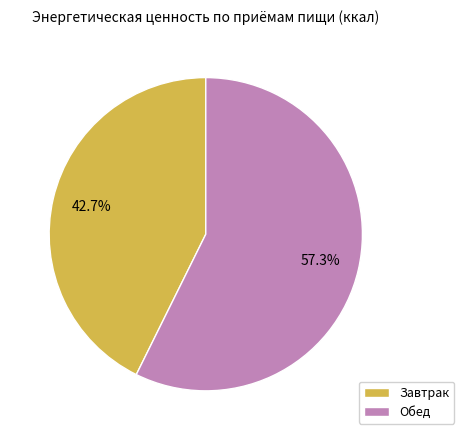

Is there any slice that represents more than half of the pie?

Yes